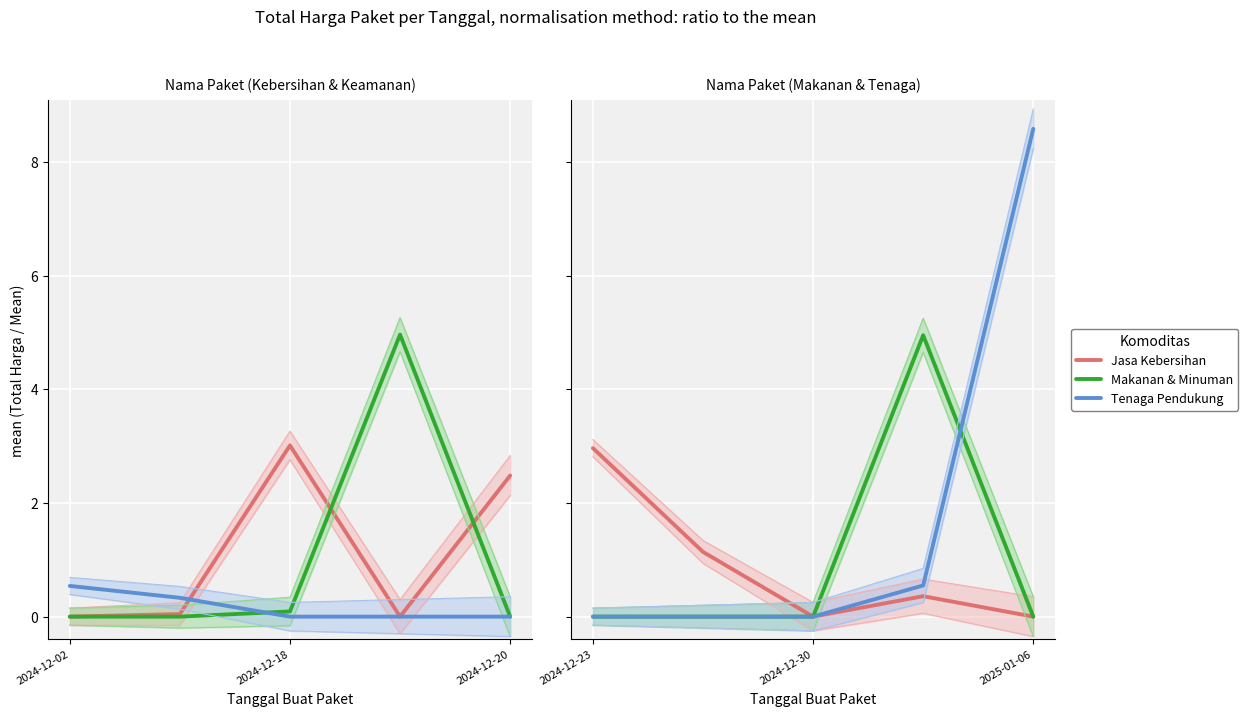

What is the average value of the Jasa Kebersihan series?

0.9